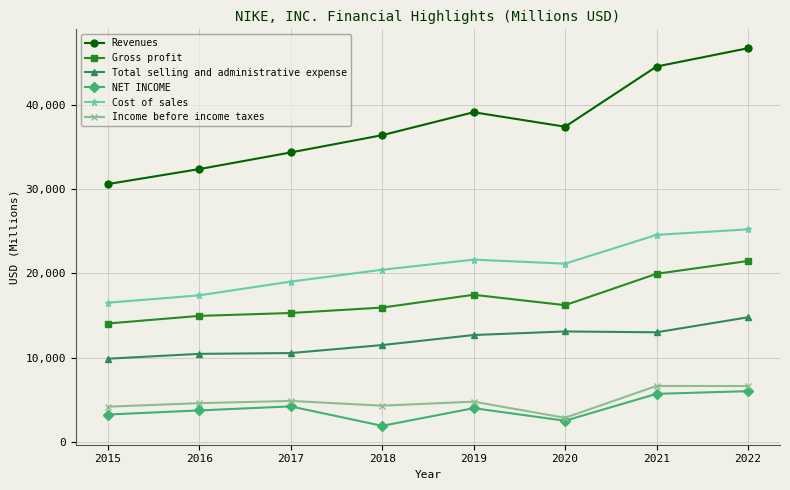

At which category does the chart reach its minimum across all series?

2018